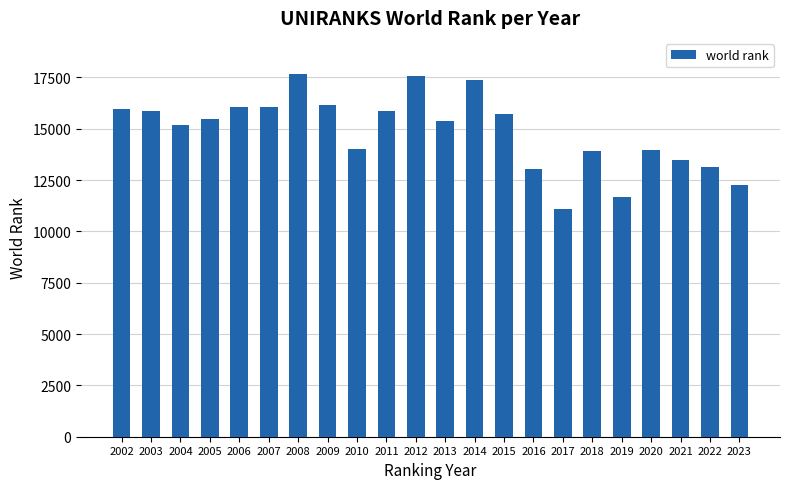

Read the value at 2005, to the nearest 100.

15500